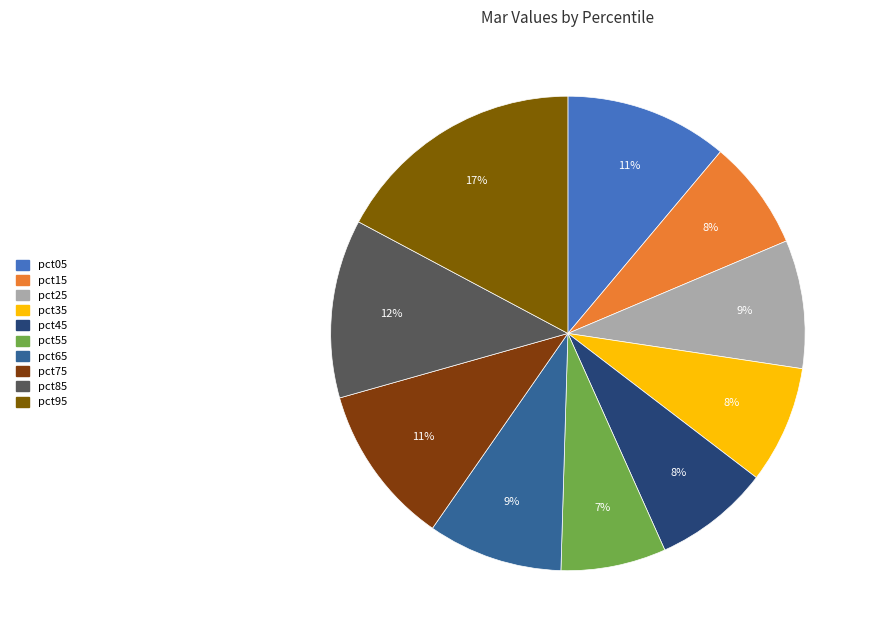

What percentage is NOT represented by pct85?

87.8%